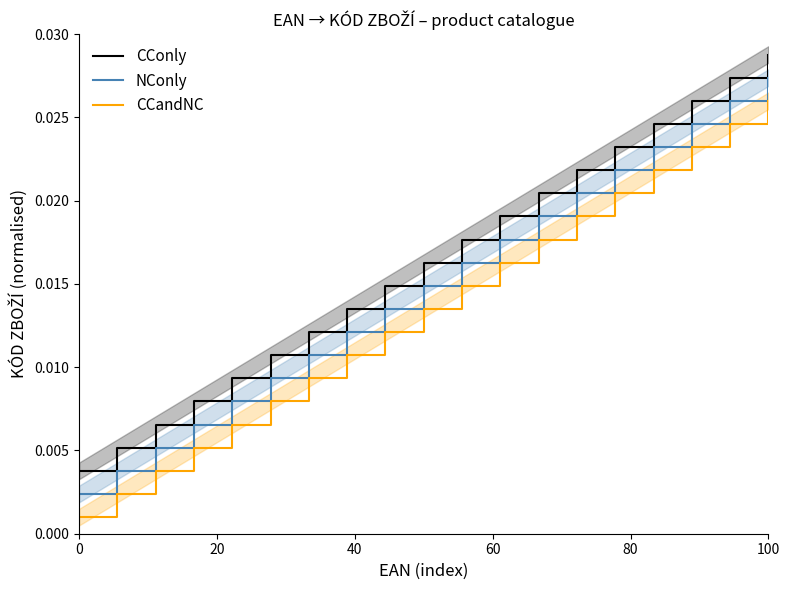

Is this an area chart (filled region under the line)?

No